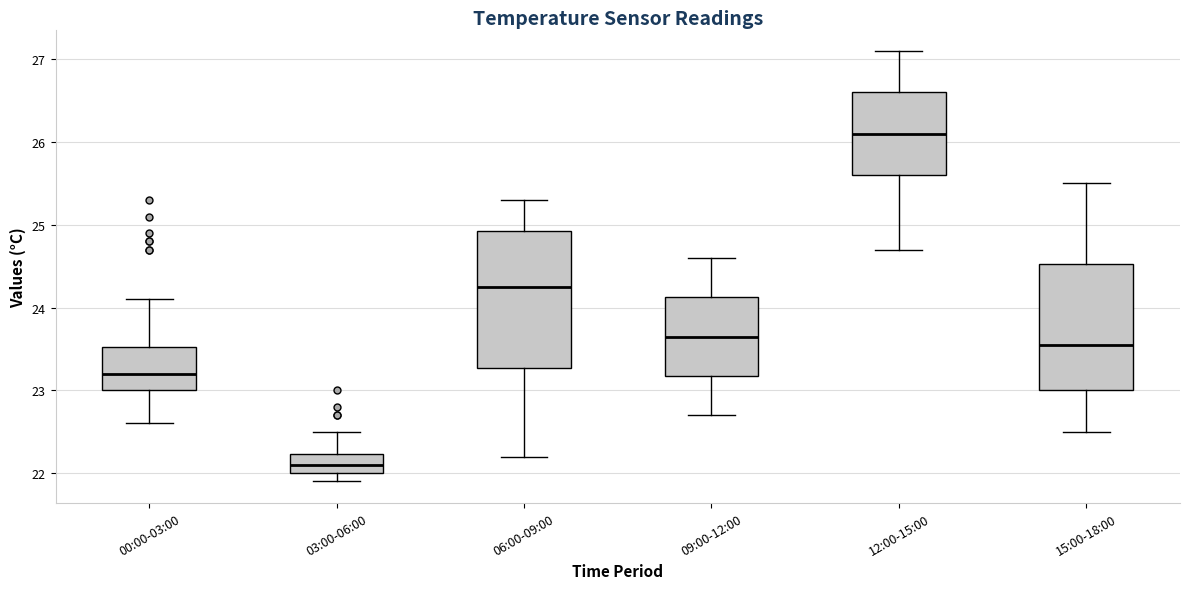

Comparing the boxes themselves (not the whiskers), which one is the tallest?

06:00-09:00